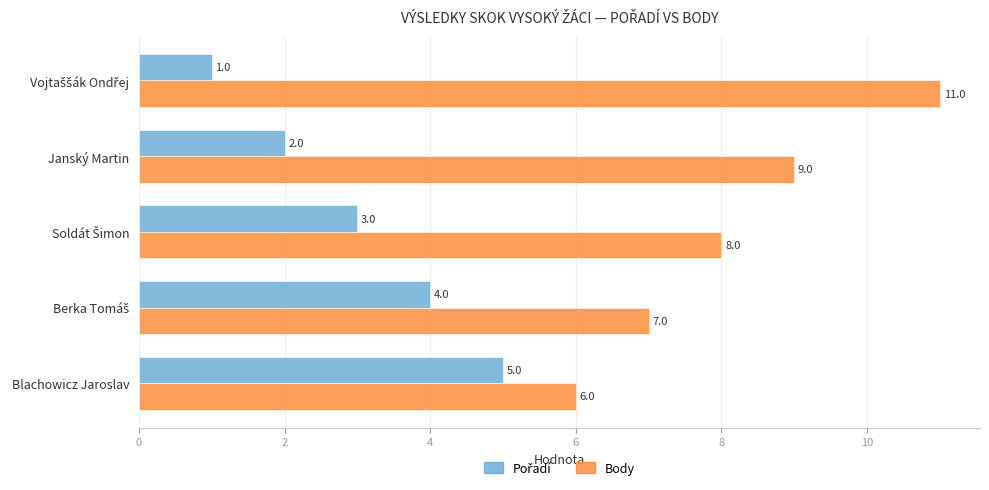

Which series has the largest total across all categories?

Body